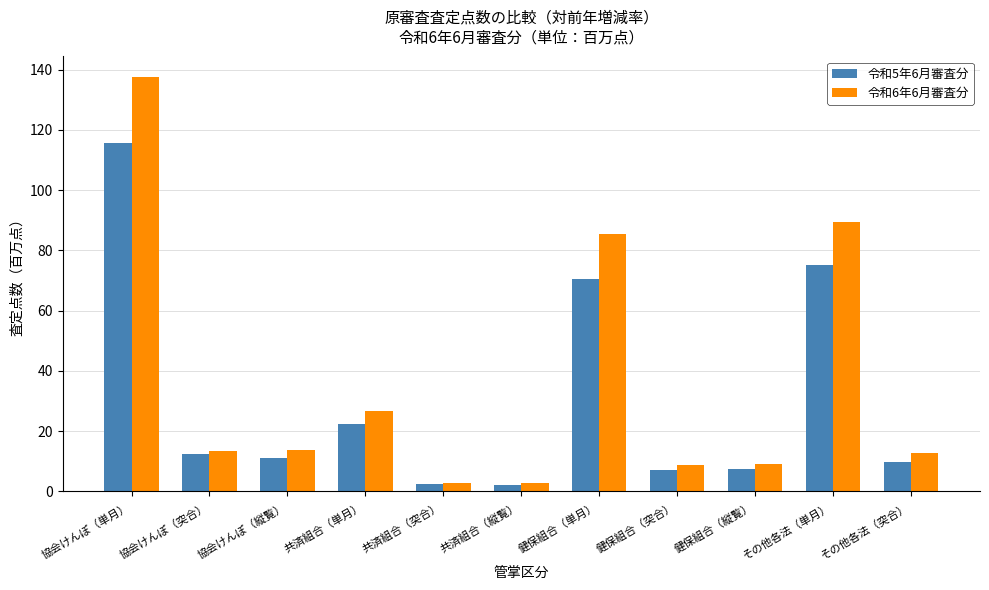

What is the difference between the highest and lowest values at 共済組合（突合）?

0.5